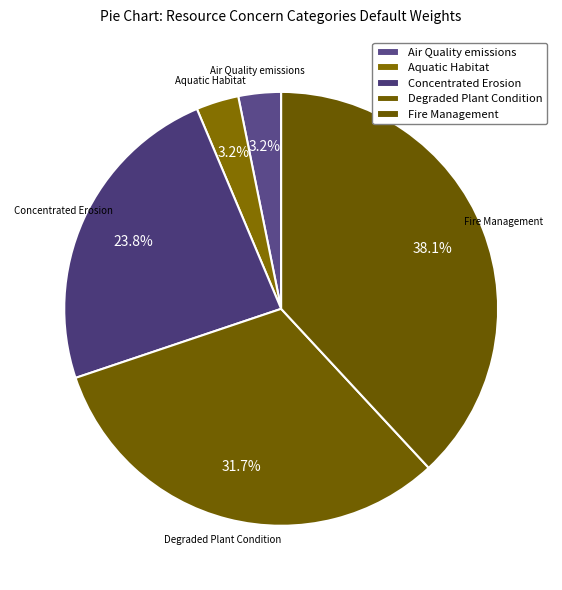

Between Concentrated Erosion and Aquatic Habitat, which is larger?

Concentrated Erosion